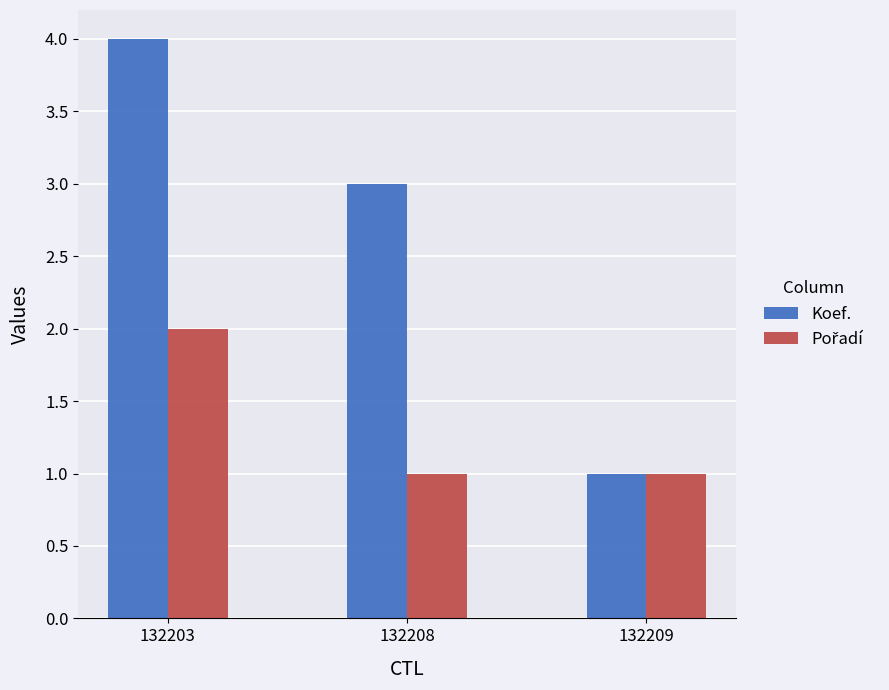

What is the difference between the maximum and minimum values in the Koef. series?

3